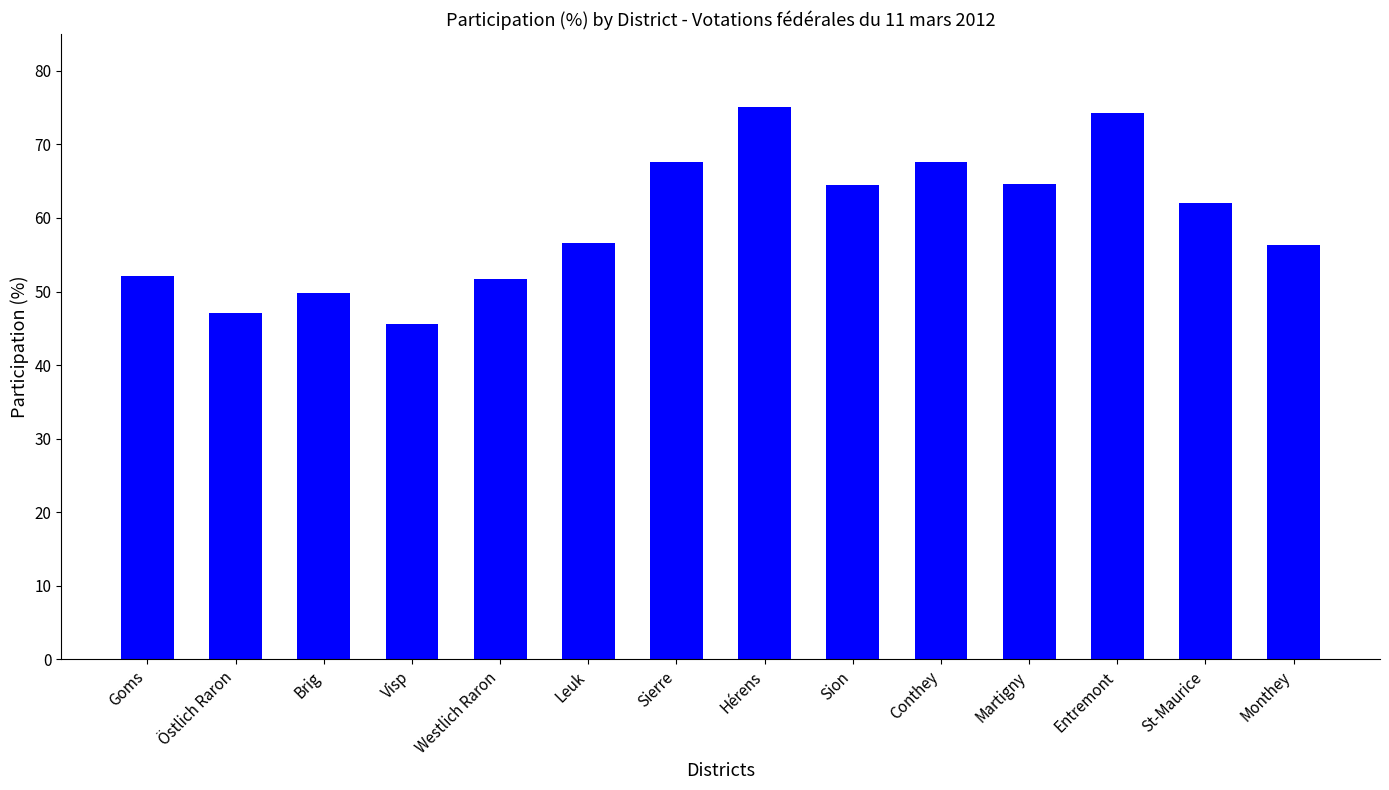

Is it true that the value at Sion is 64.5?

True